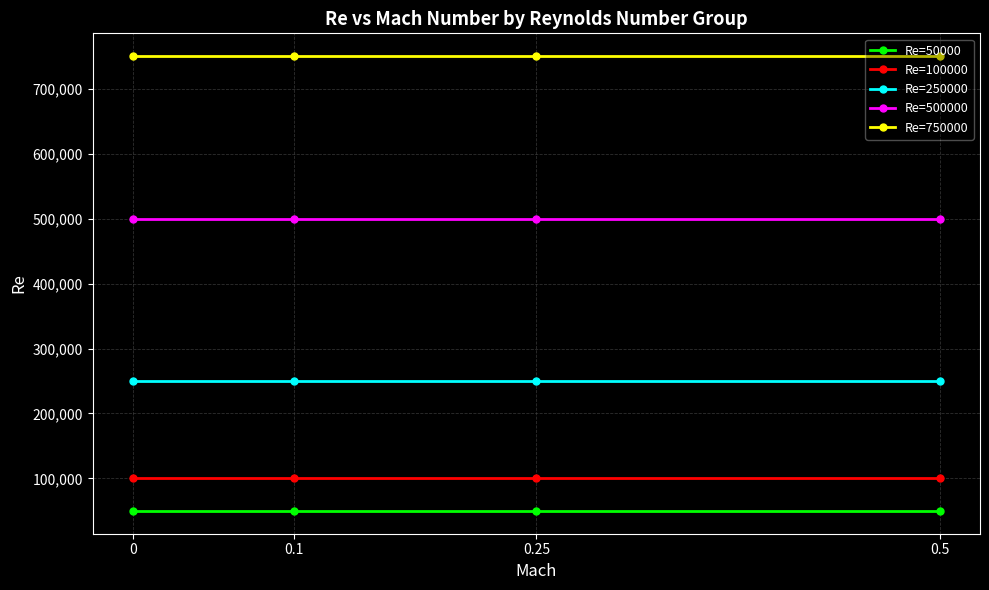

Does the chart have visible grid lines?

Yes